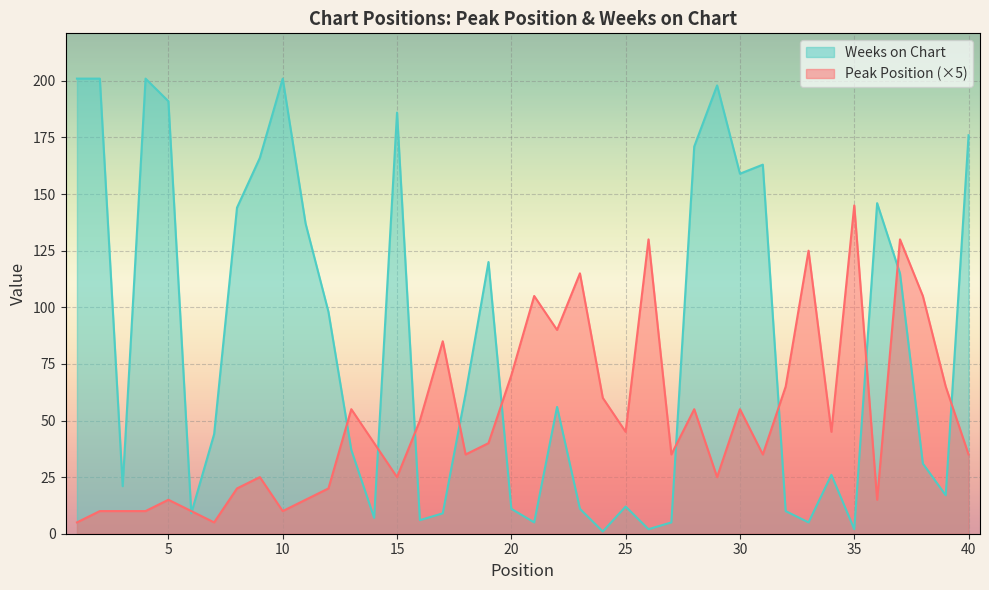

After their last crossing, which series has the higher values: Weeks on Chart or Peak Position?

Weeks on Chart